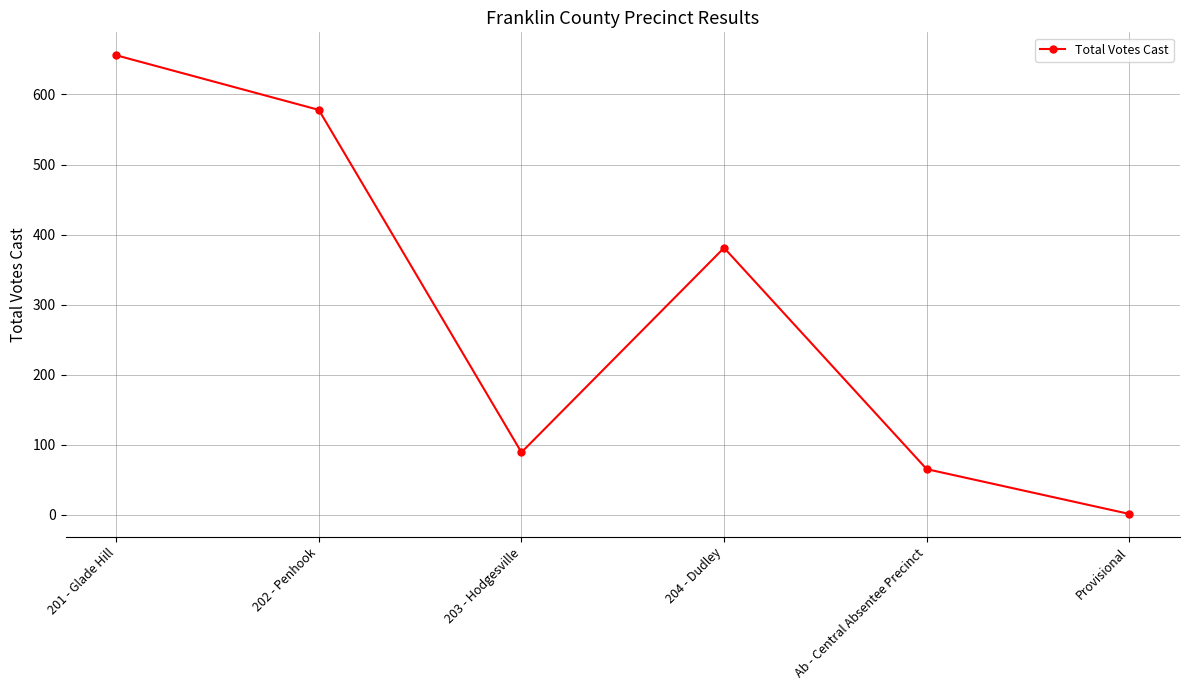

Reading right to left, transcribe all the data shown in this chart.

Provisional=1	Ab - Central Absentee Precinct=65	204 - Dudley=381	203 - Hodgesville=89	202 - Penhook=578	201 - Glade Hill=656